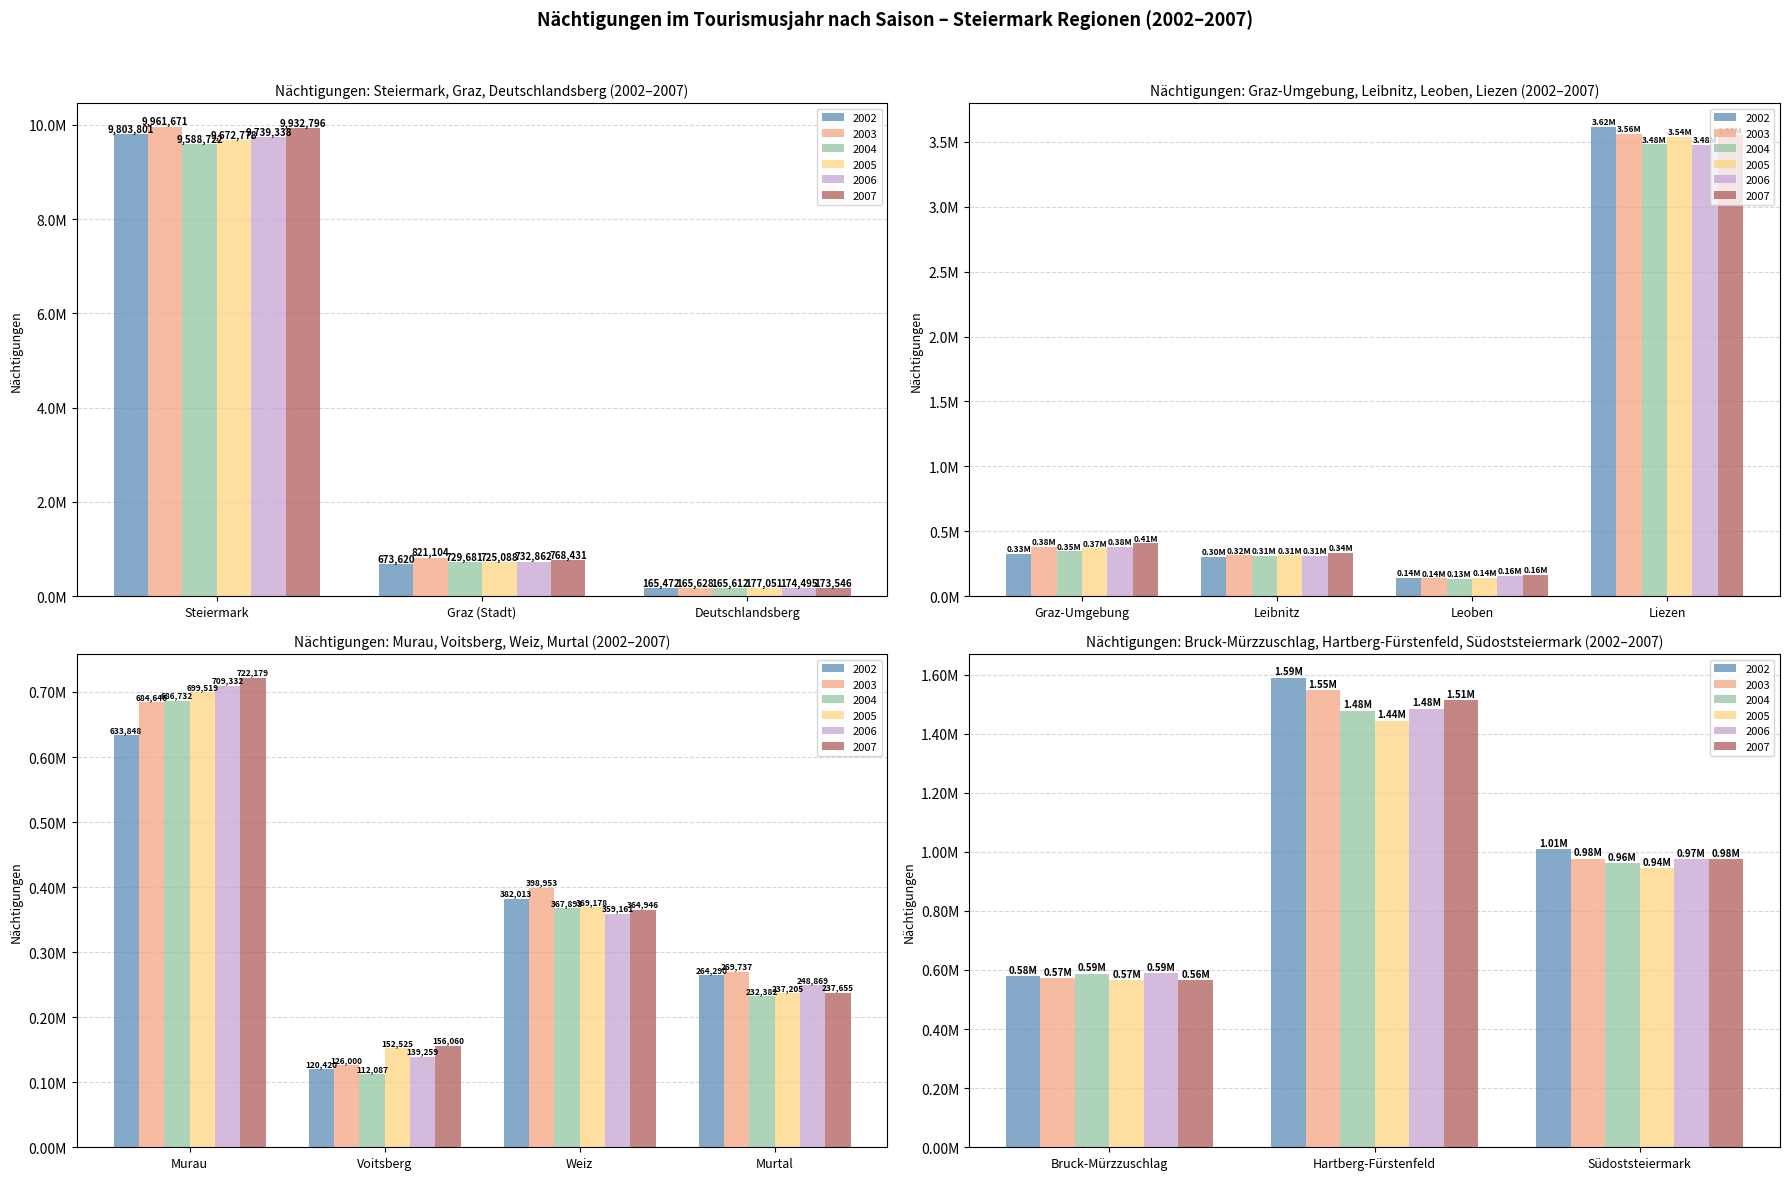

At which label is 2007 closest to 5044428?

Liezen